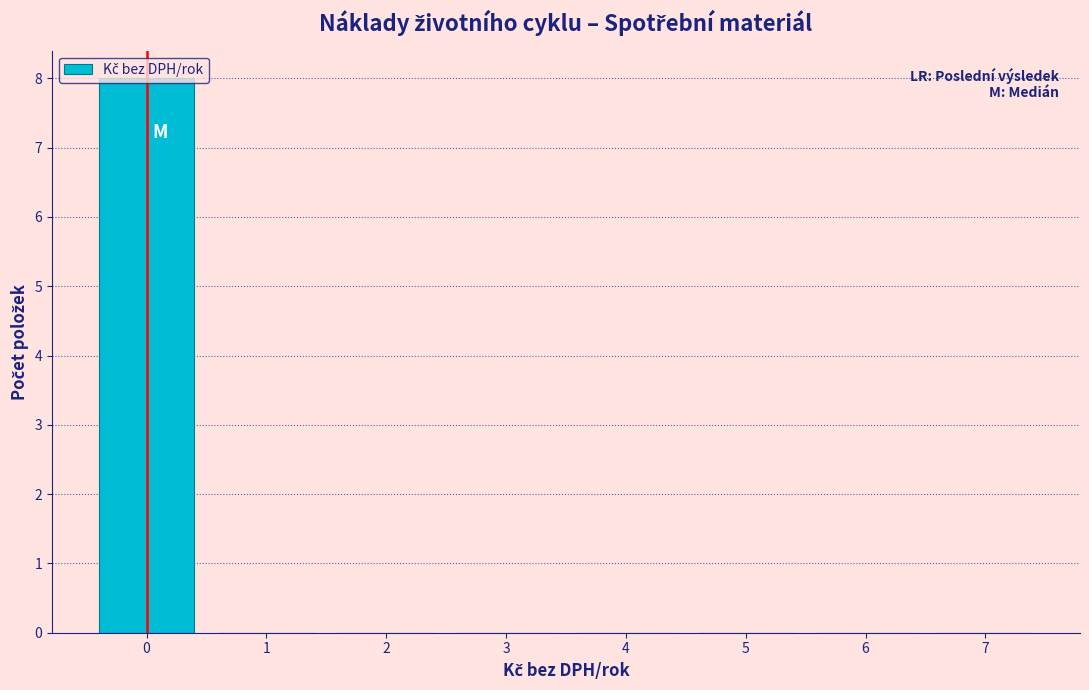

How tall is the bar that spans -0.5 to 0.5 on the x-axis? The values are not printed on the chart, so give them approximately, as read against the axis.

8